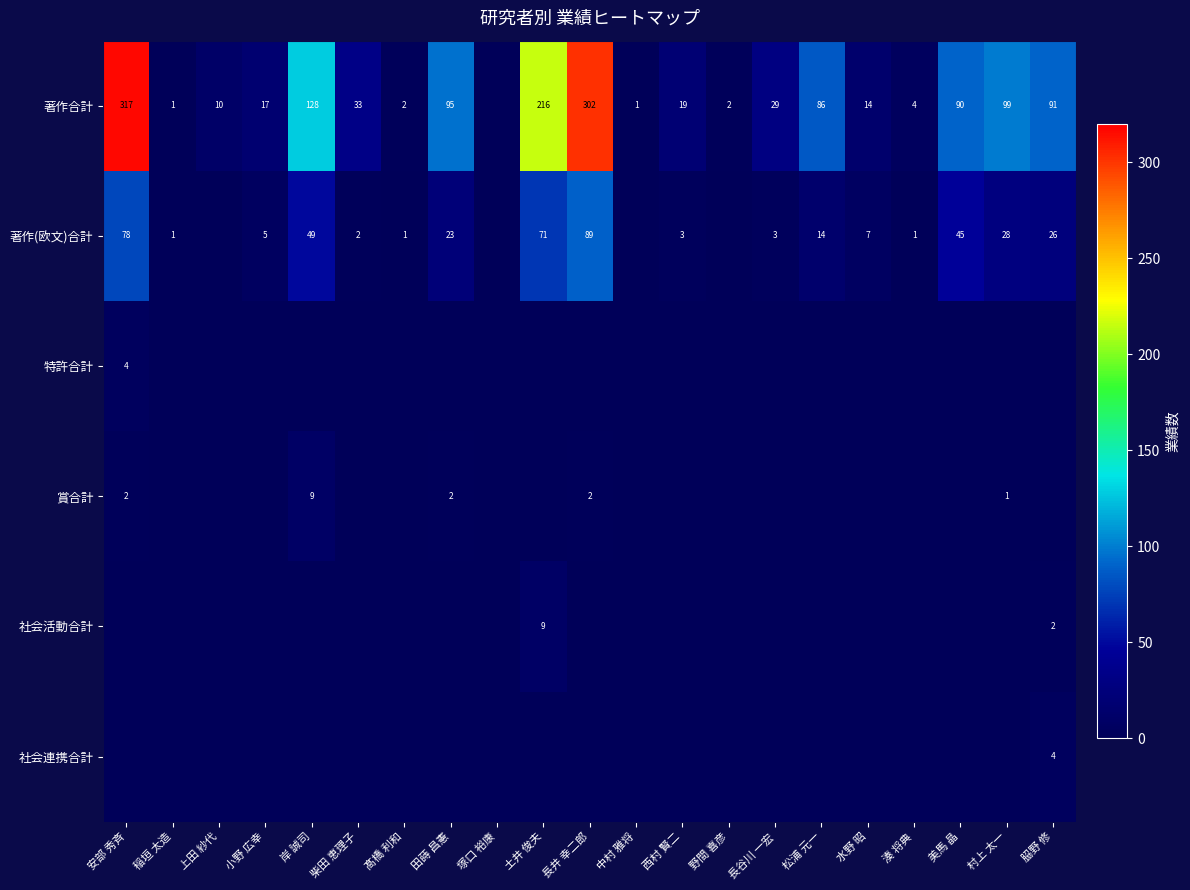

The 賞合計 series shows -5 at 西村 賢二. True or false?

False